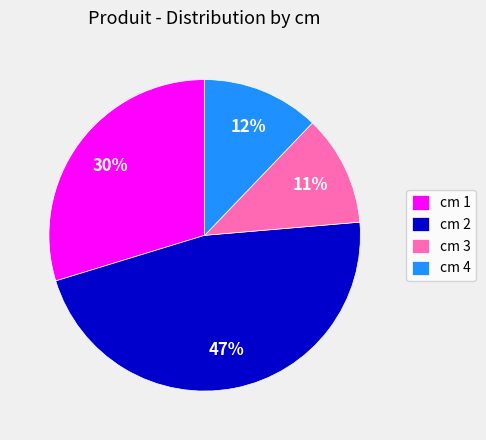

Is it true that cm 1 is 30% of the pie?

True